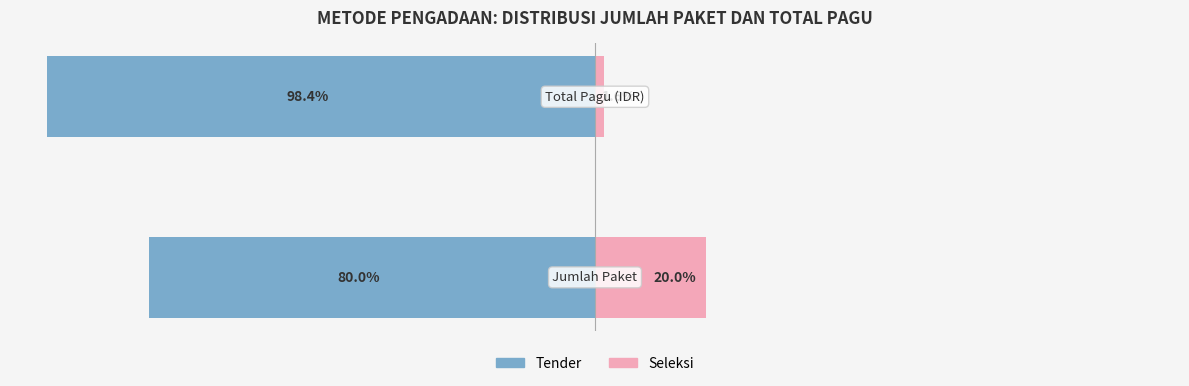

What is the total value across all series at 0?

-60.0